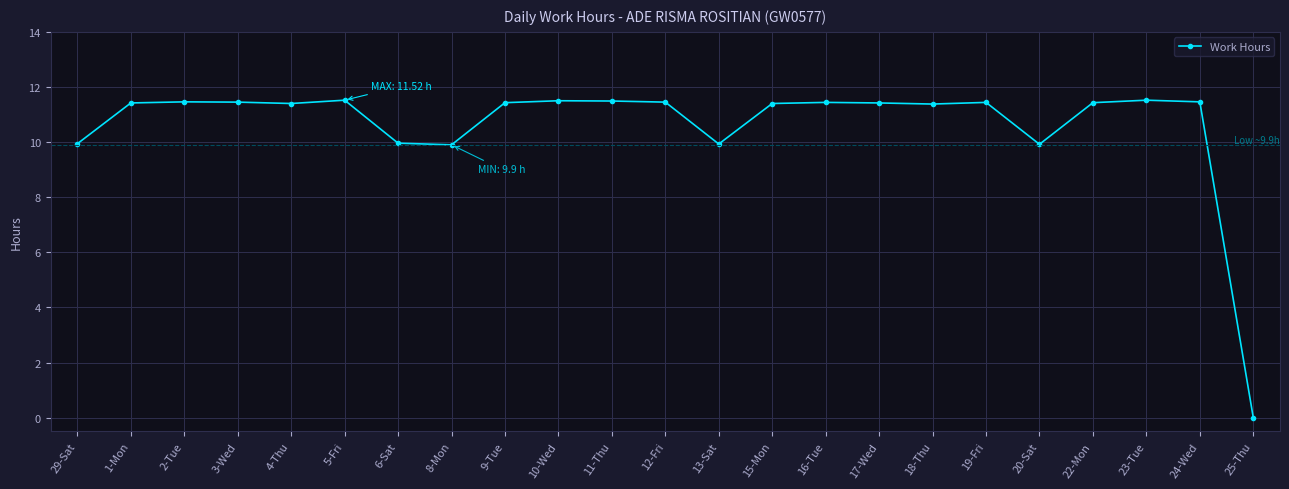

True or false: the data has more than 2 interior local peaks.

True